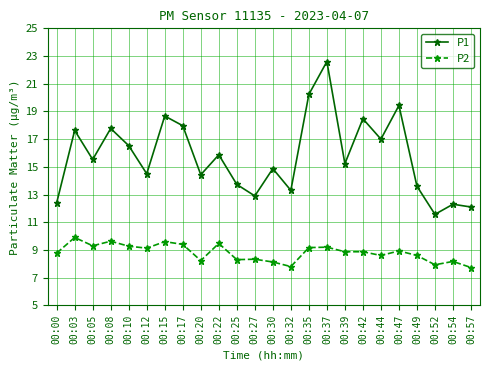

What is the average value of the P2 series?

8.8